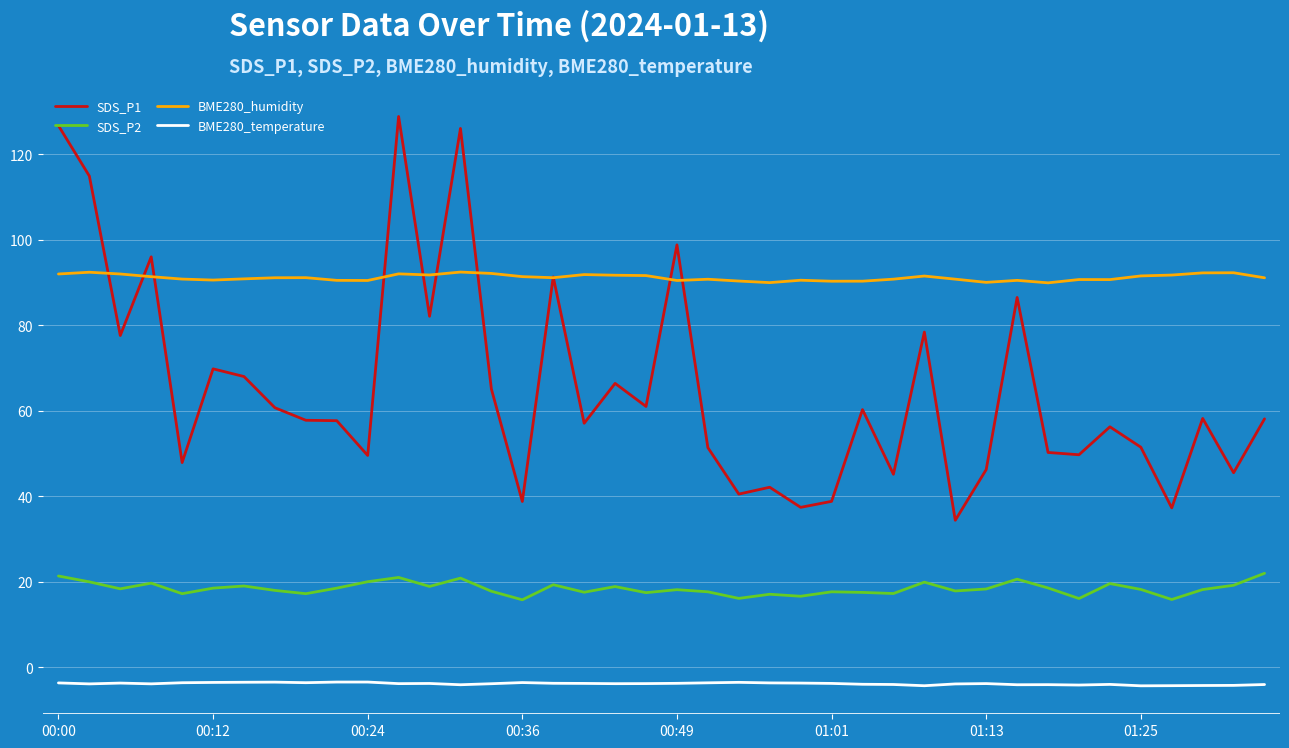

At how many categories does at least one series exceed 80?

40